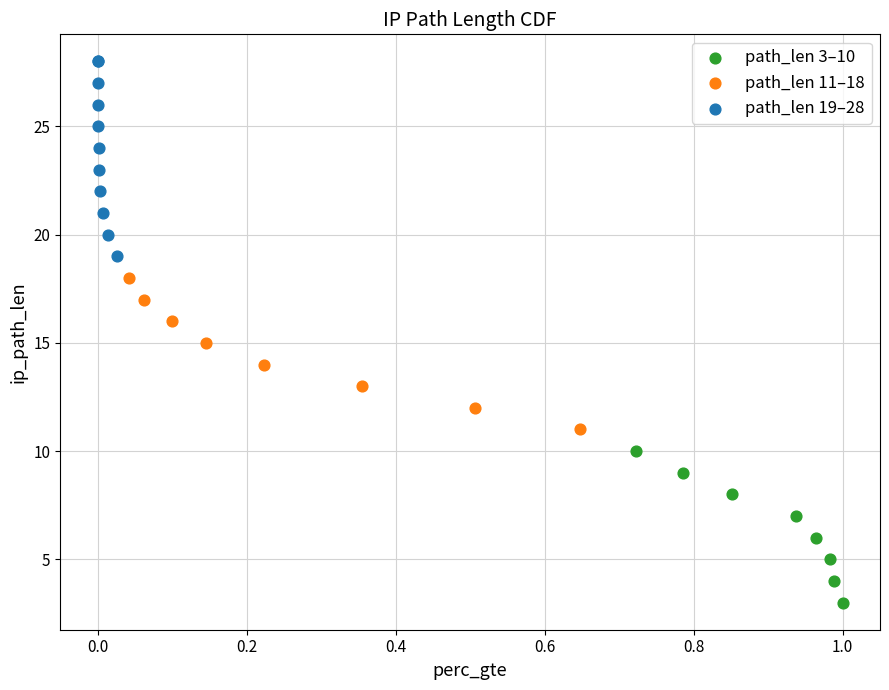

Which series reaches the maximum Y coordinate?

path_len 19–28